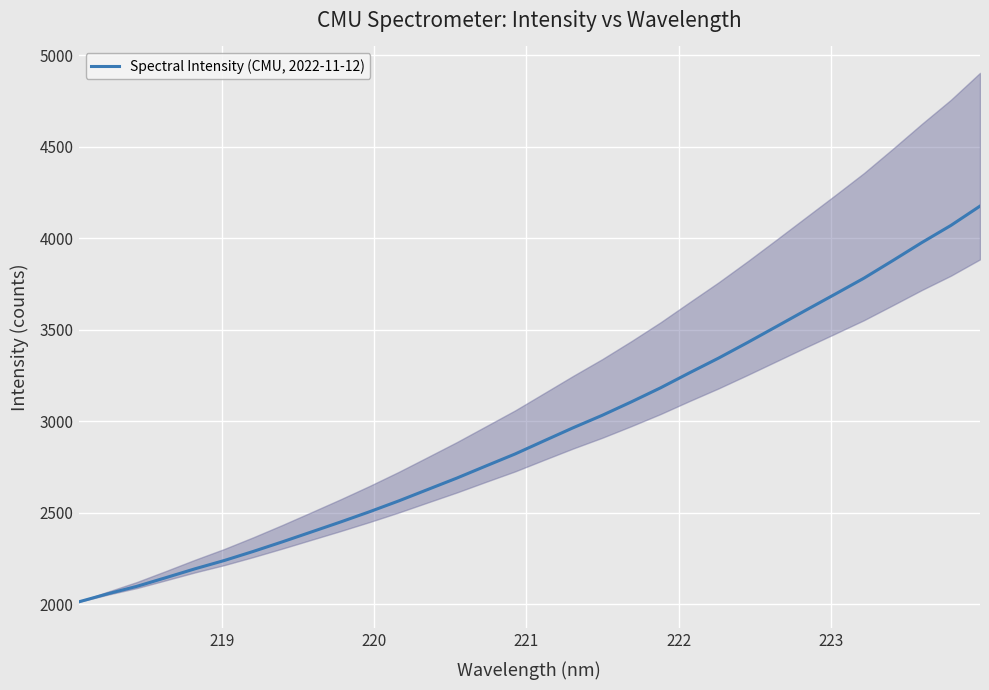

True or false: there are more than 2 points higher than both neighbors.

False